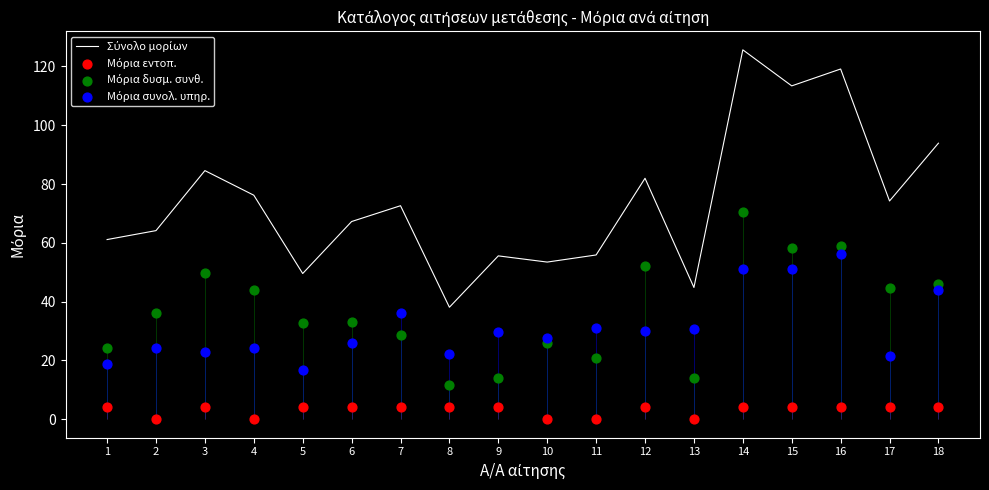

What is the total value across all series at 18?

187.8